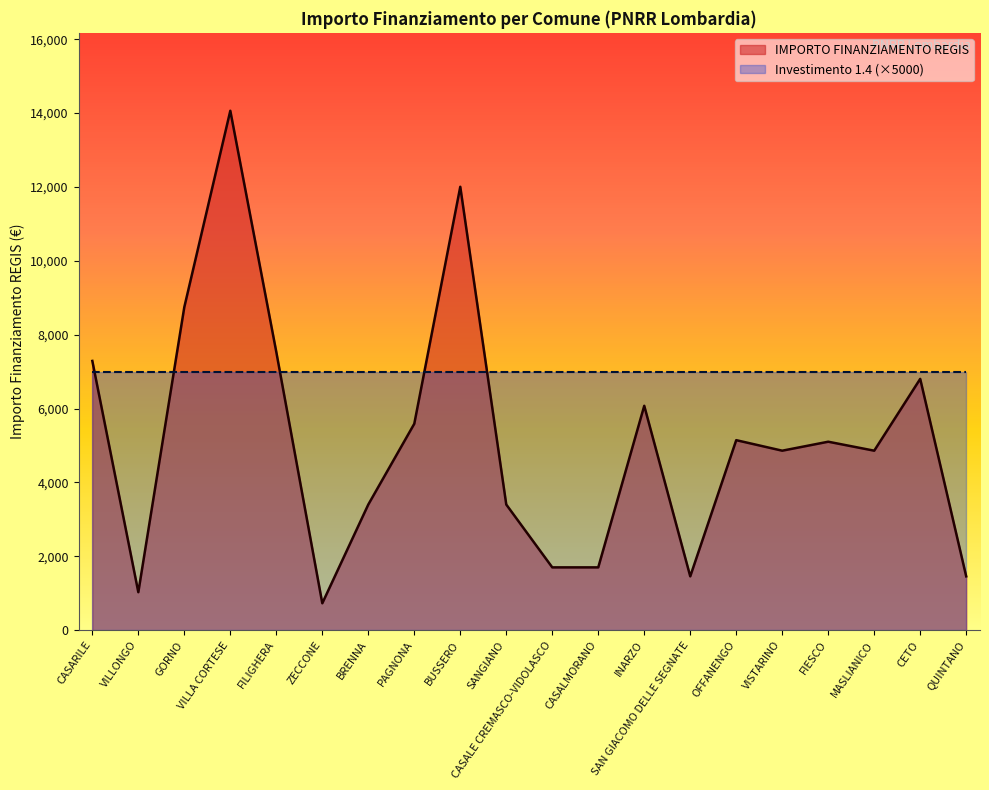

How many values are below 5103?

10